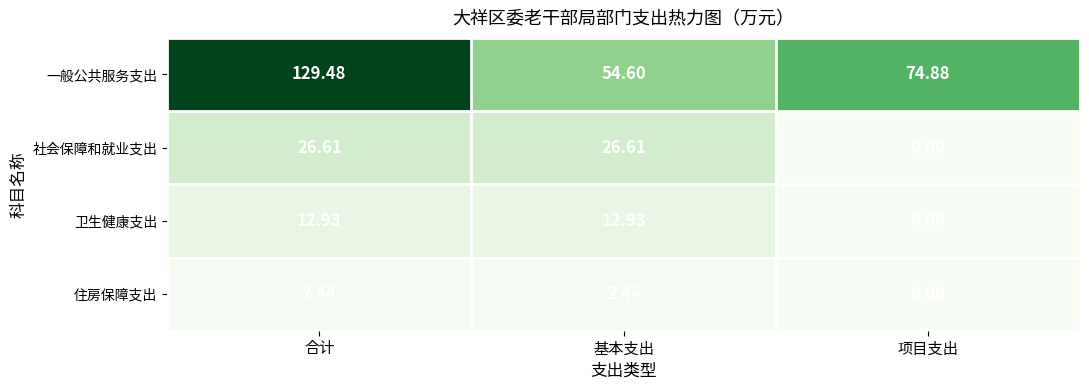

List the series in order of their peak value, highest first.

一般公共服务支出, 社会保障和就业支出, 卫生健康支出, 住房保障支出